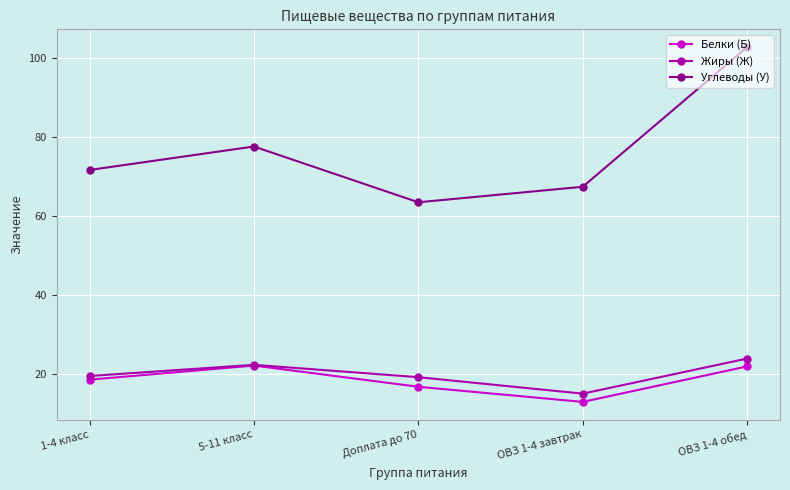

Where is Углеводы (У) nearest to the value 83?

5-11 класс